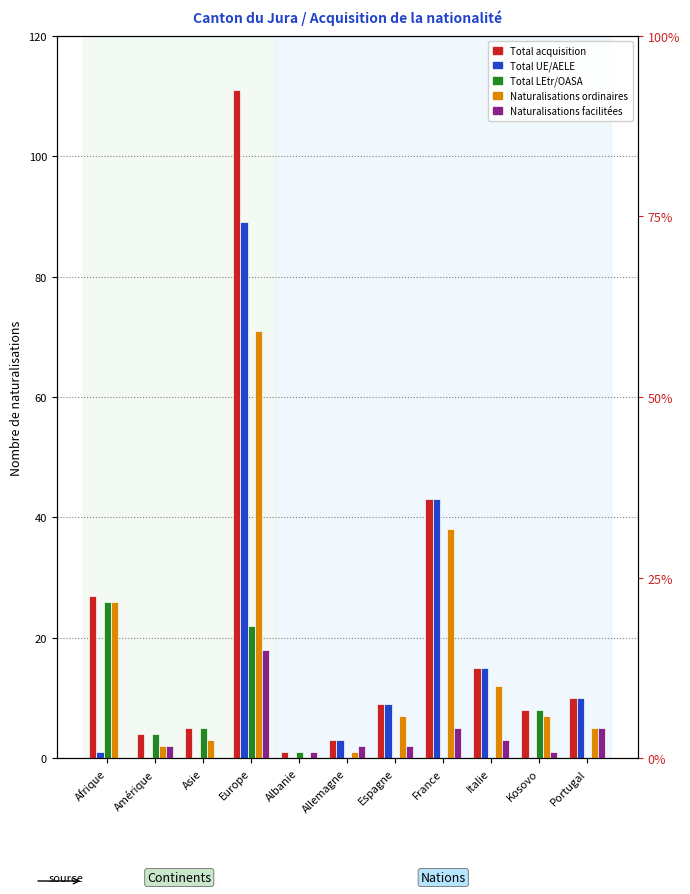

How many data points in Total acquisition are less than 9?

5